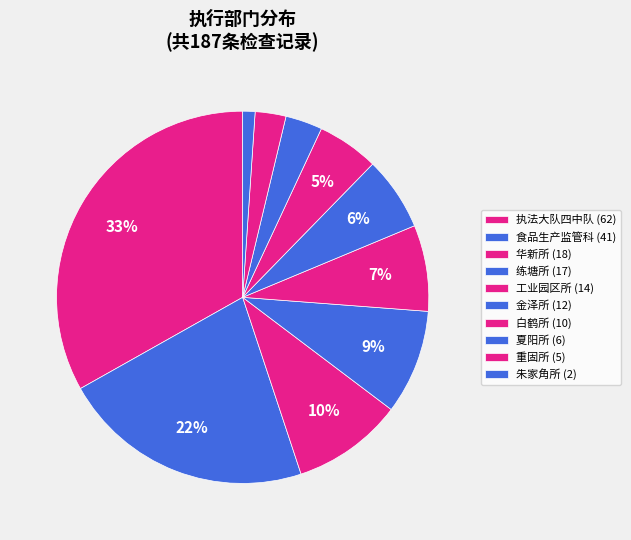

Count the number of slices in the pie.

10